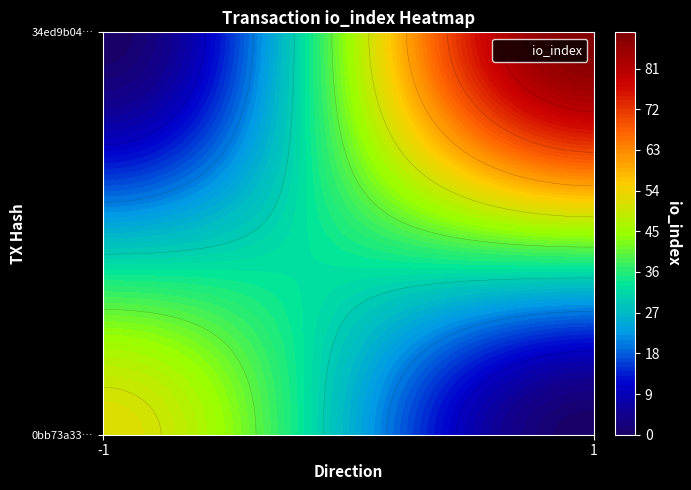

How many series are shown in this chart?

2